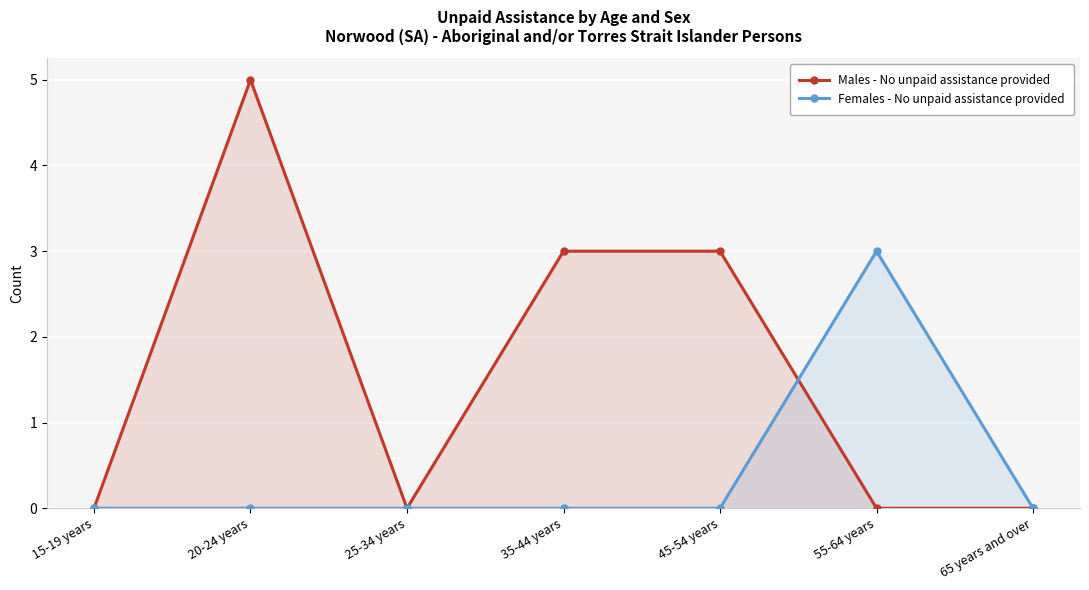

How many values in Males - No unpaid assistance provided are above zero?

3